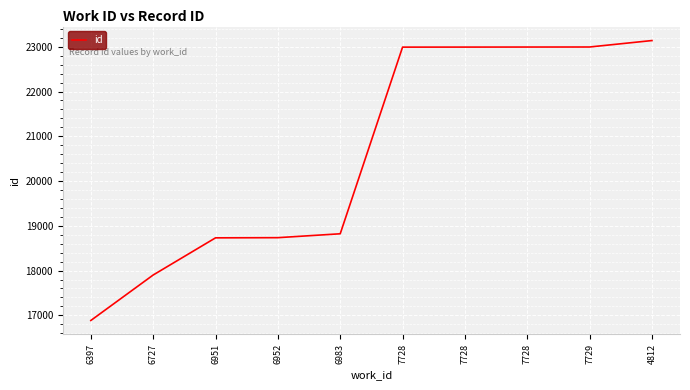

At which label is the value closest to 20012?

6983